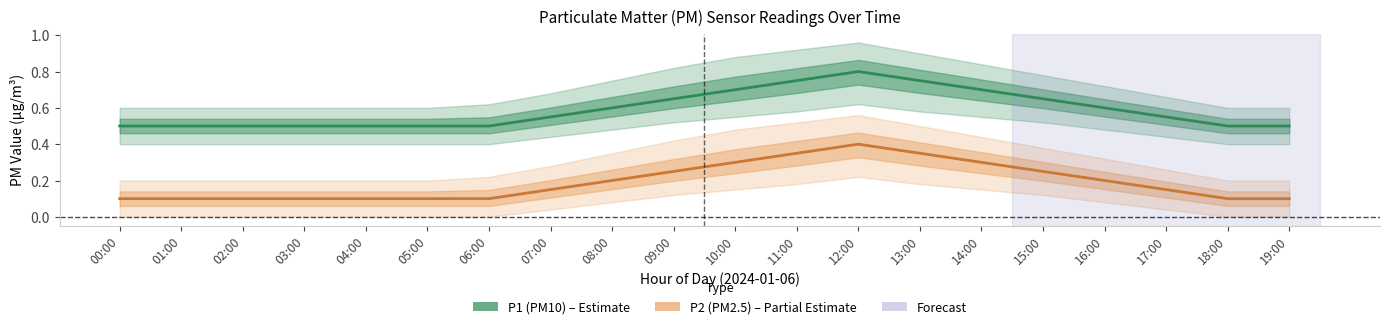

Rank the series by their average value, from lowest to highest.

P2 (PM2.5), P1 (PM10)